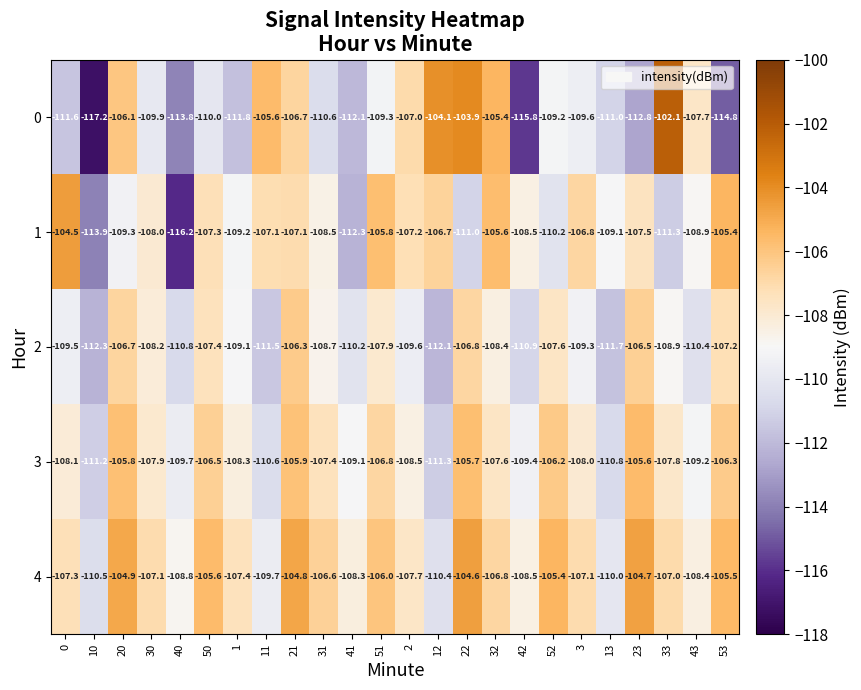

Which series has the largest range (max minus min)?

0